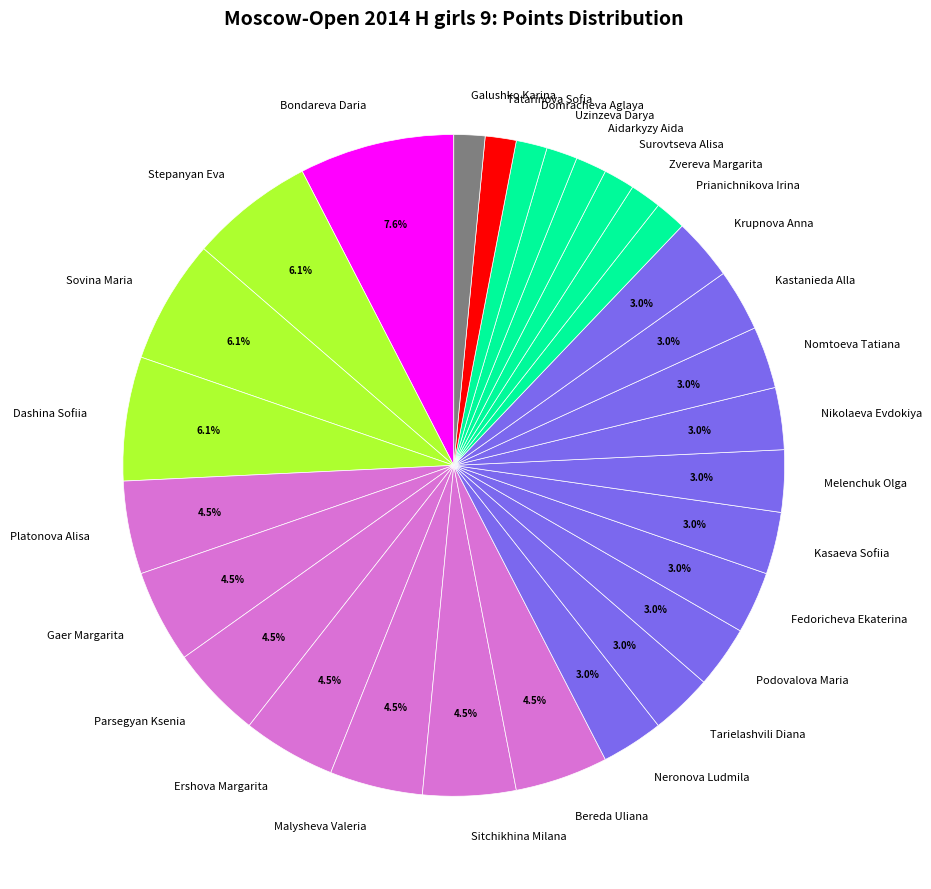

Which category has the biggest portion of the pie?

Bondareva Daria